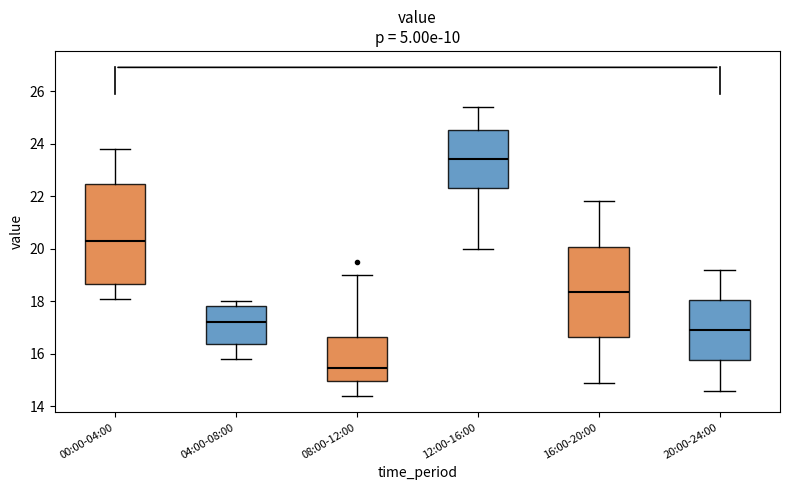

Comparing the boxes themselves (not the whiskers), which one is the tallest?

00:00-04:00